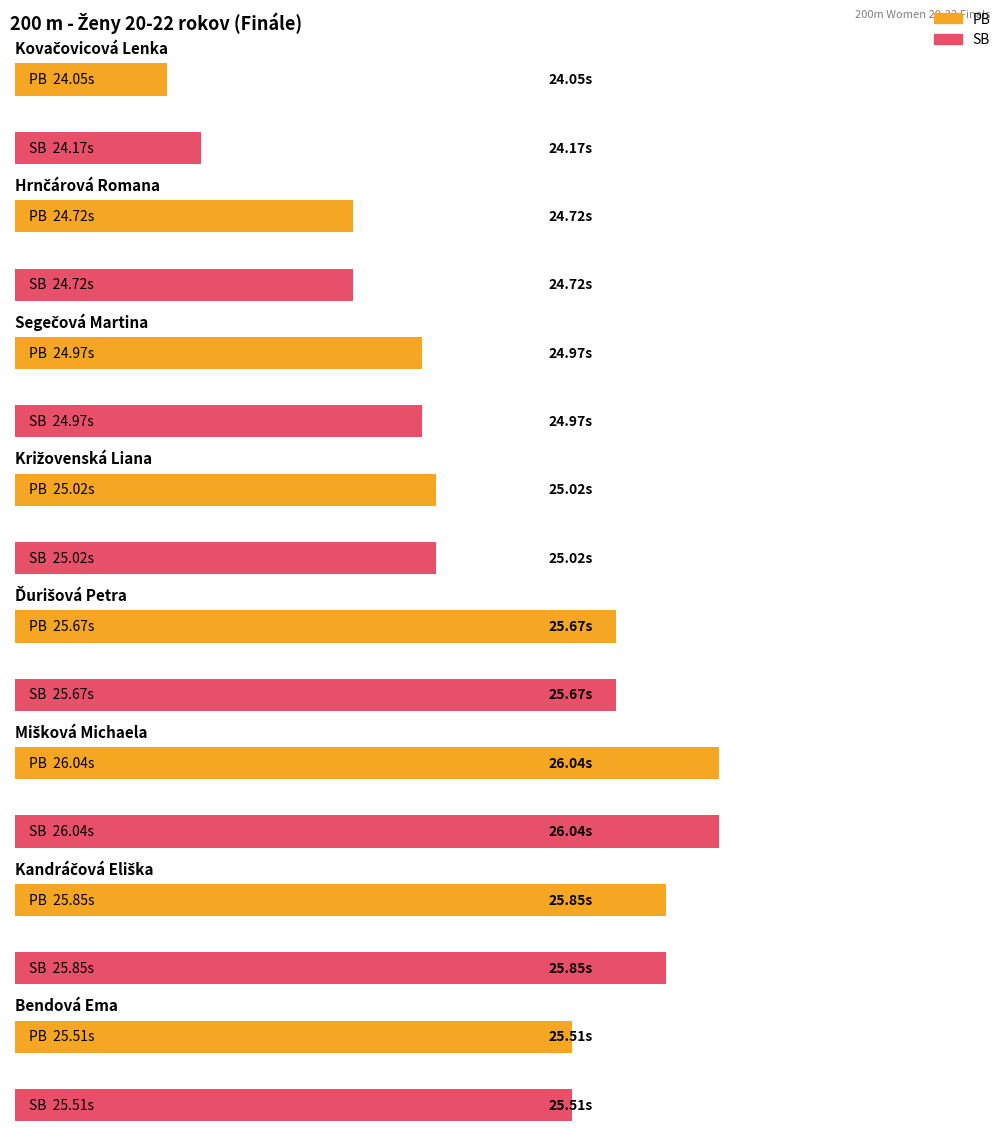

What is the sum of all SB values?

201.9